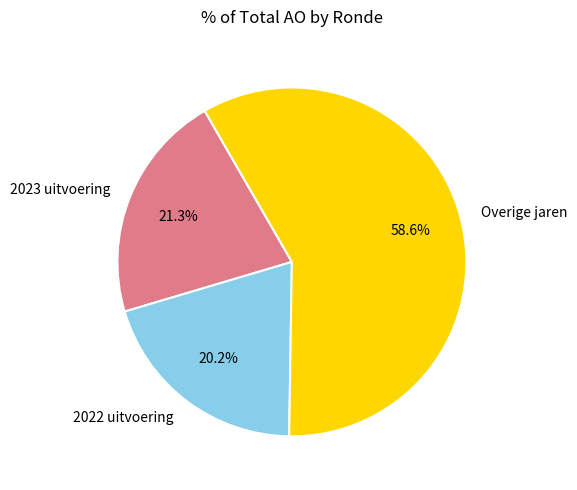

Rank the categories by value from highest to lowest.

Overige jaren, 2023 uitvoering, 2022 uitvoering